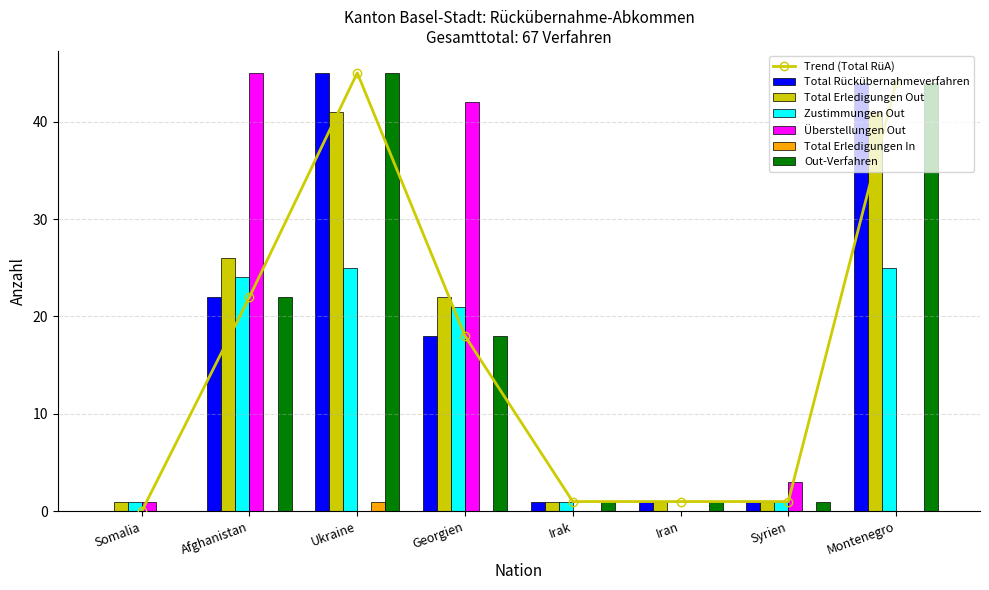

Where does the Total Rückübernahmeverfahren series first go above 18?

Afghanistan